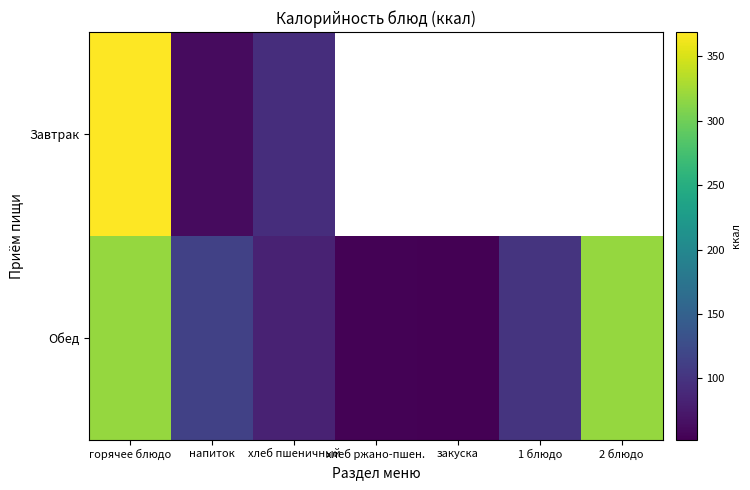

At хлеб ржано-пшен., list the series in order from smallest to largest.

Завтрак, Обед